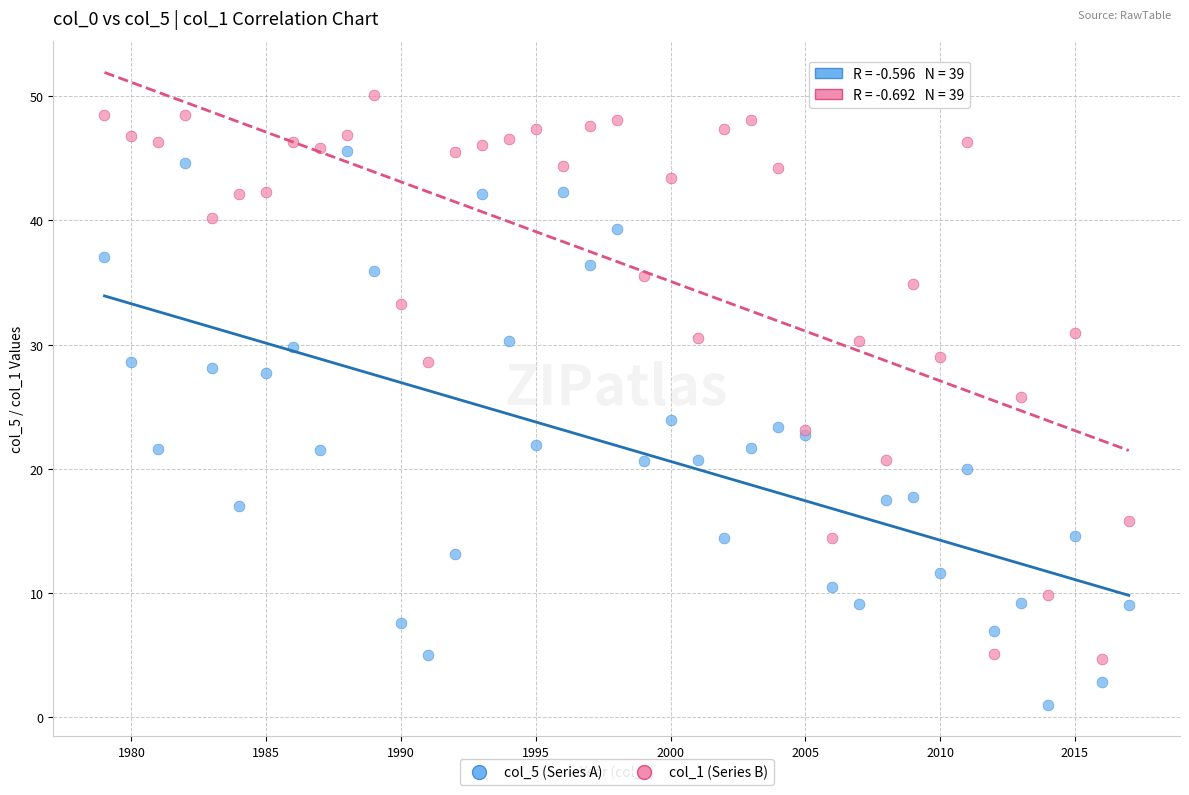

Which series contains the lowest Y value?

col_5 (Series A)